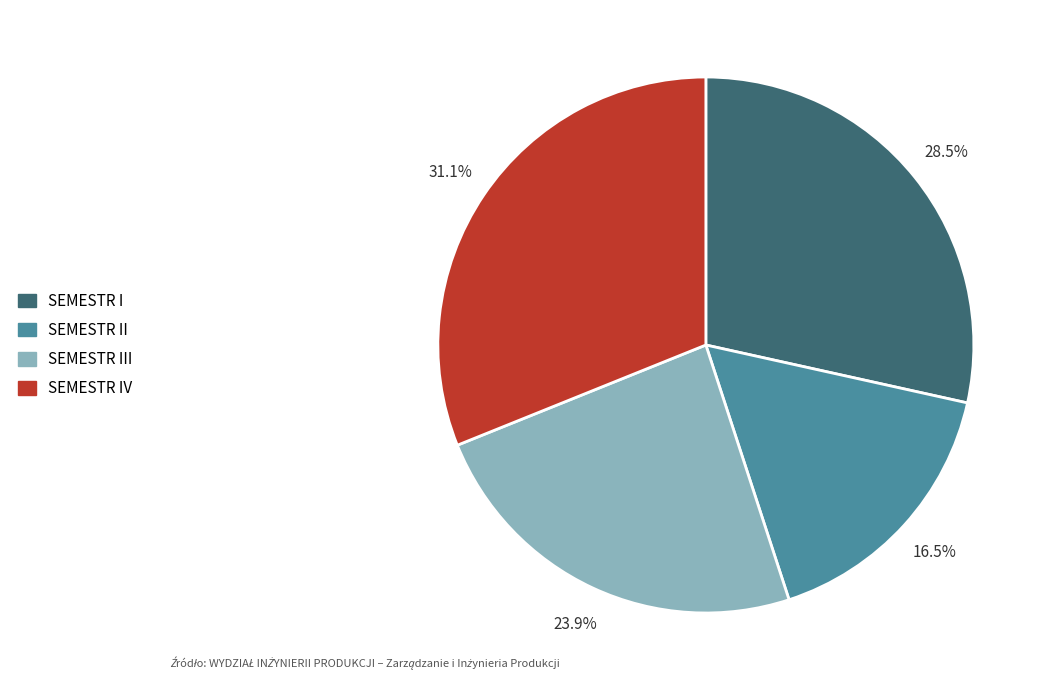

Is there any slice that represents more than half of the pie?

No